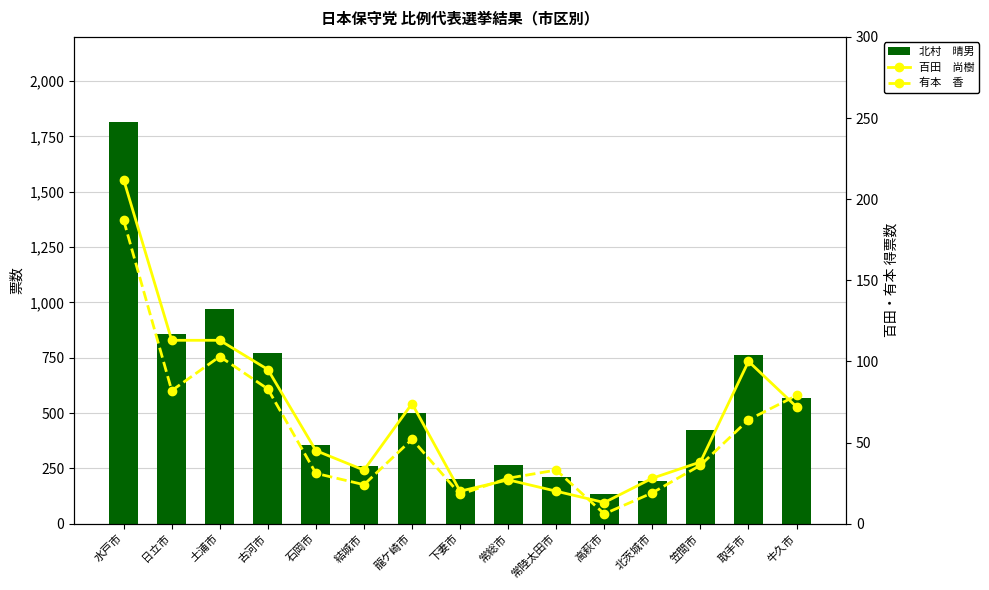

What are all the series names shown in the legend?

北村　晴男, 百田　尚樹, 有本　香